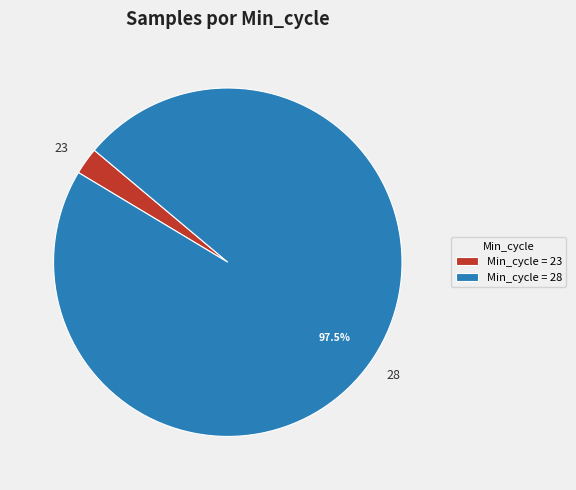

Combined, do 23 and 28 account for over 50%?

Yes